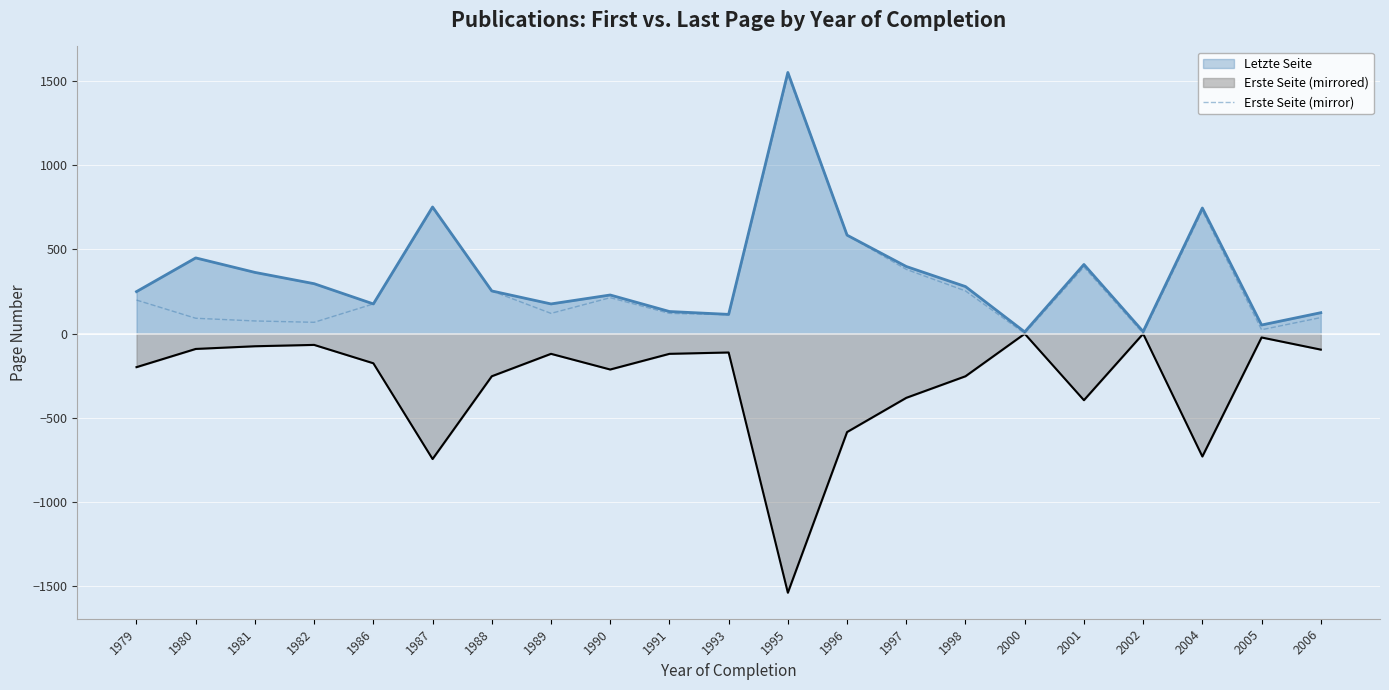

What is the change in value from 1995 to 1996?

-953